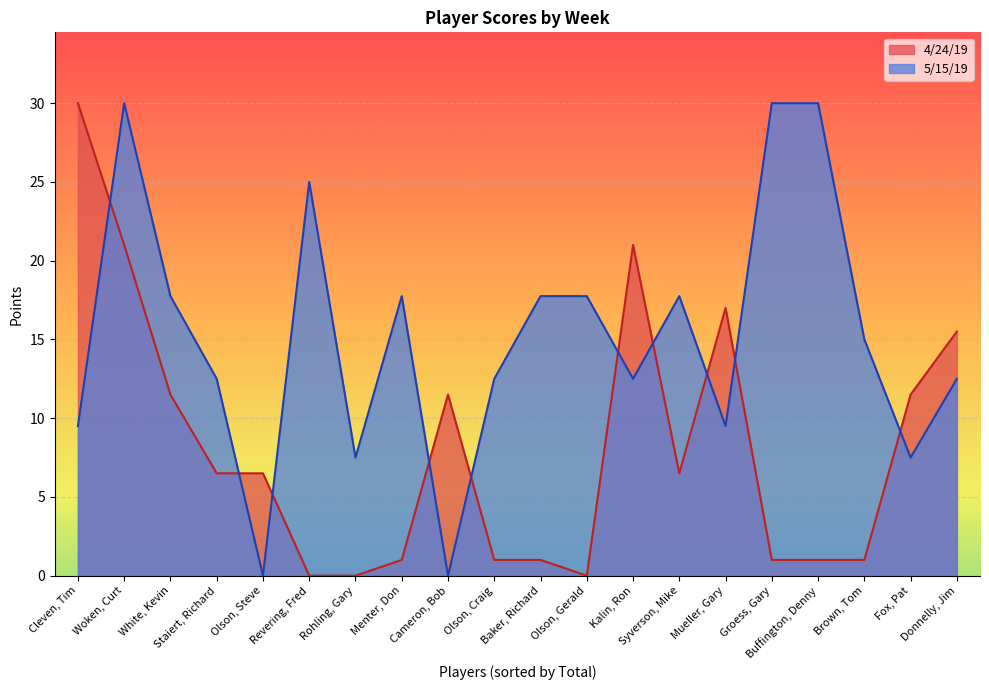

True or false: 5/15/19 has more than 0 points higher than both neighbors.

True